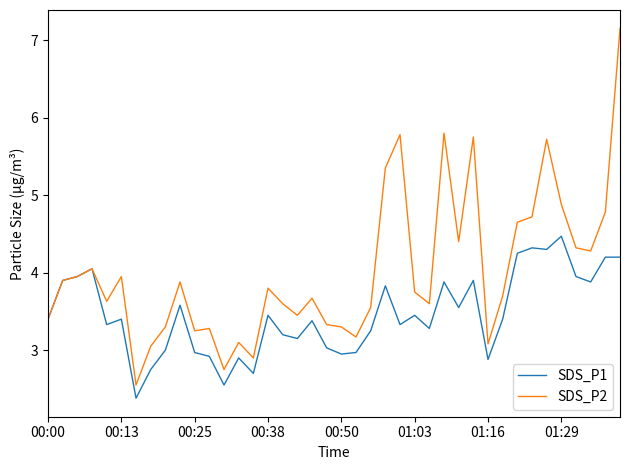

Rank the series by their maximum value, from highest to lowest.

SDS_P2, SDS_P1